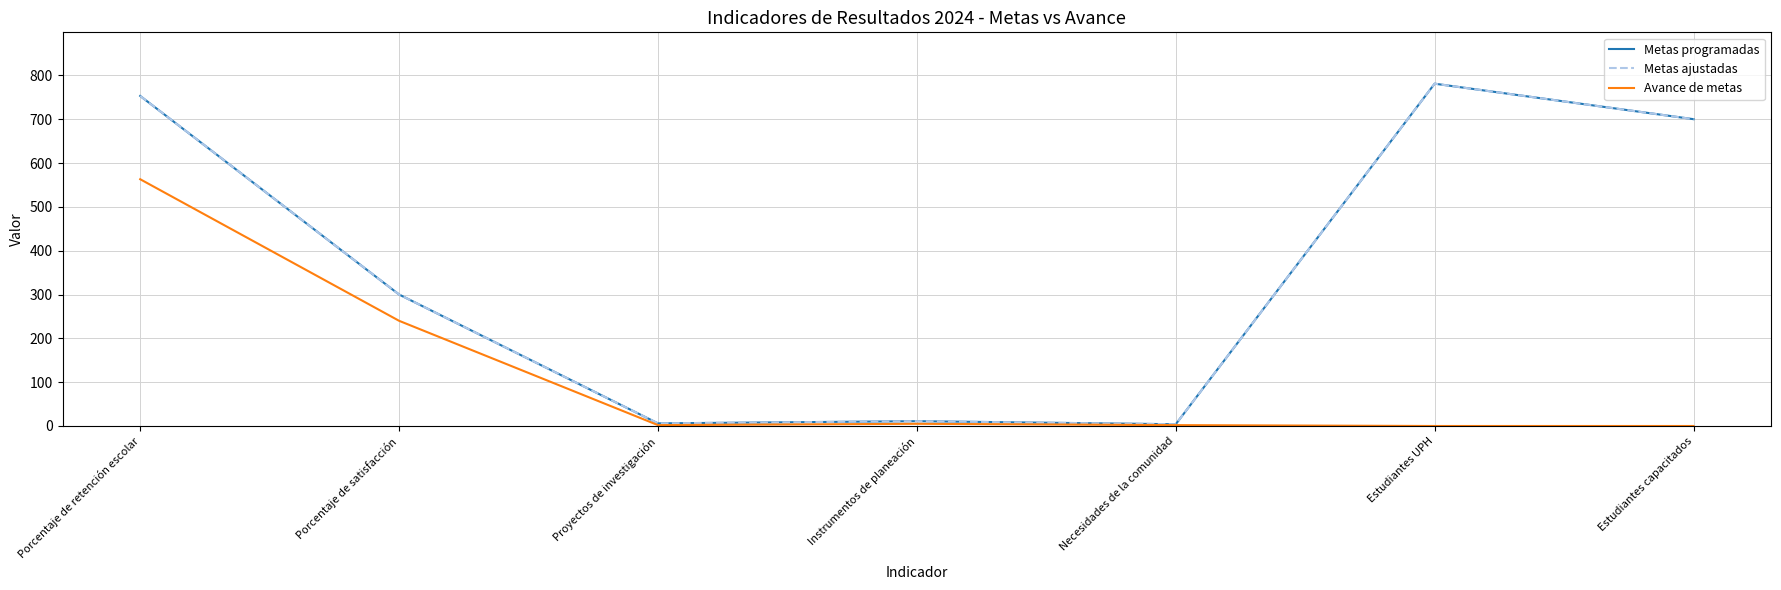

Rank the series at Porcentaje de retención escolar from highest to lowest value.

Metas programadas, Metas ajustadas, Avance de metas